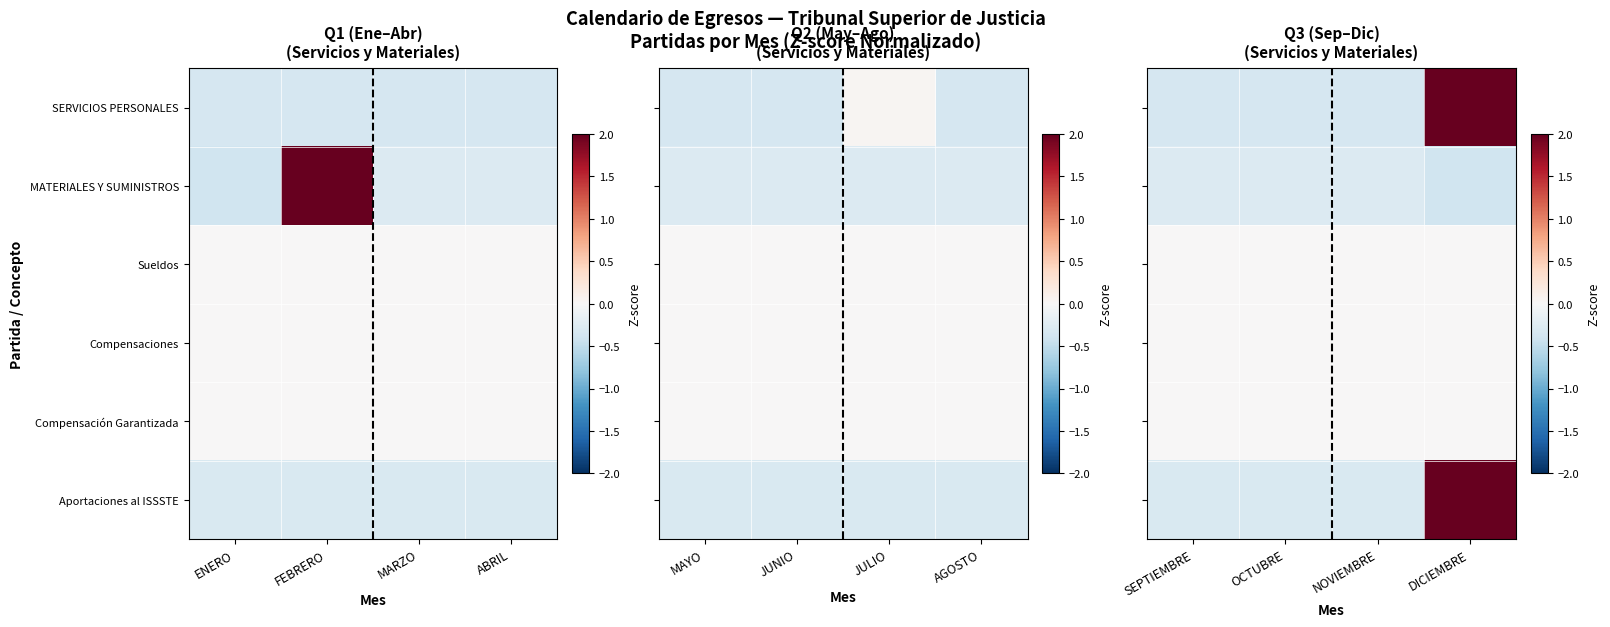

What is the lowest value of the MATERIALES Y SUMINISTROS series?

-0.4